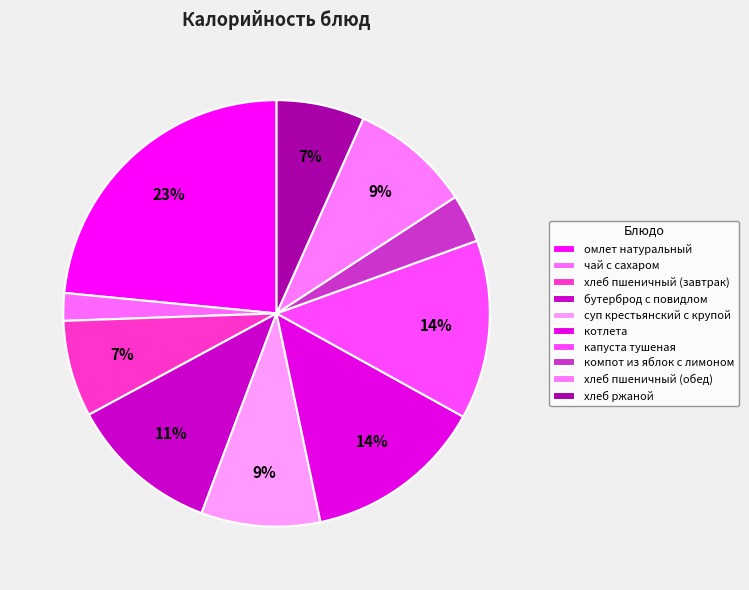

Which slice is the smallest?

чай с сахаром